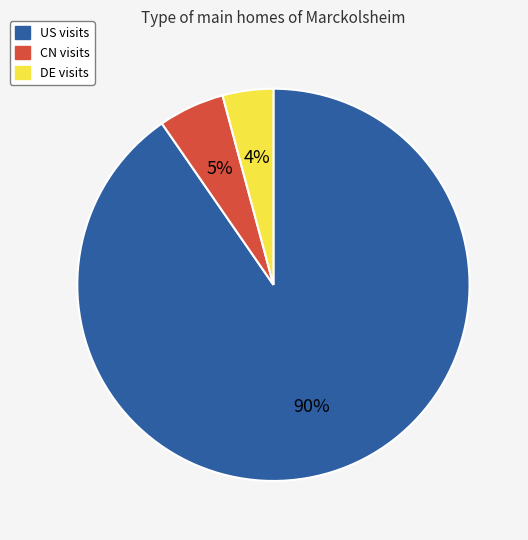

To the nearest percent, what portion does CN represent?

5%